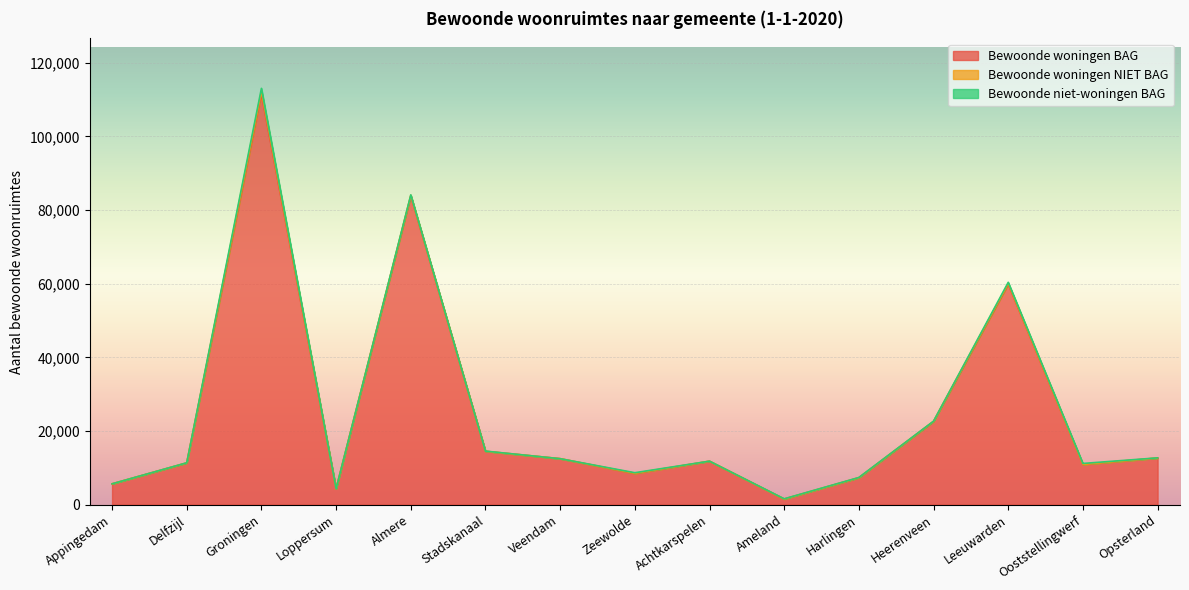

Between which two adjacent categories do Bewoonde woningen NIET BAG and Bewoonde niet-woningen BAG first intersect?

Almere and Stadskanaal